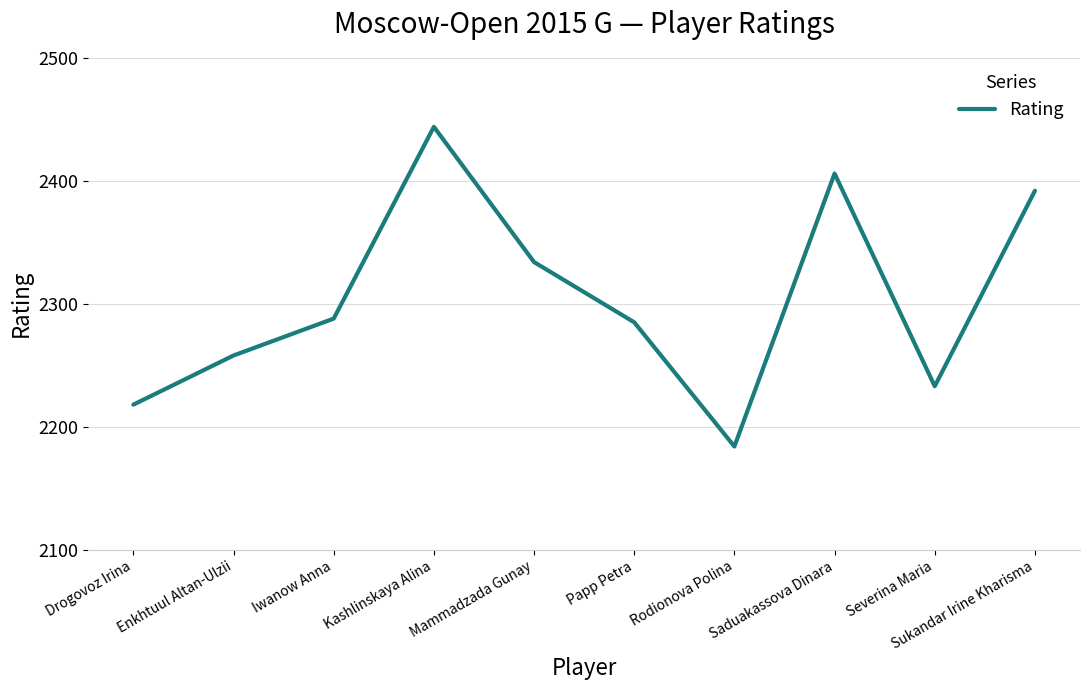

What is the maximum value shown in the chart?

2444